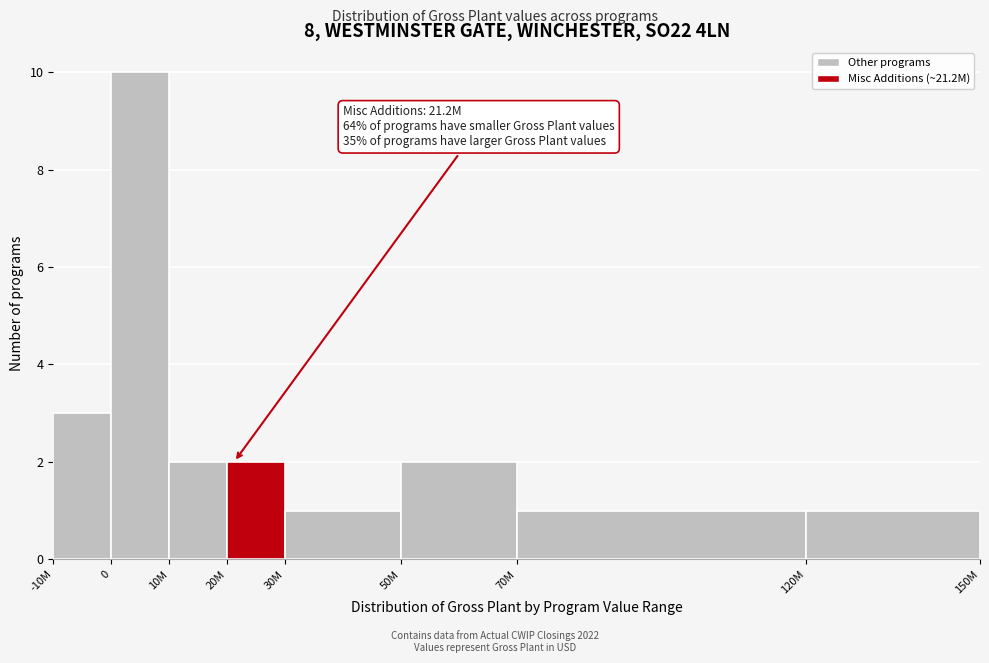

Reading right to left, list all the values displayed in this chart.

120M=1	70M=1	50M=2	30M=1	20M=2	10M=2	0=10	-10M=3